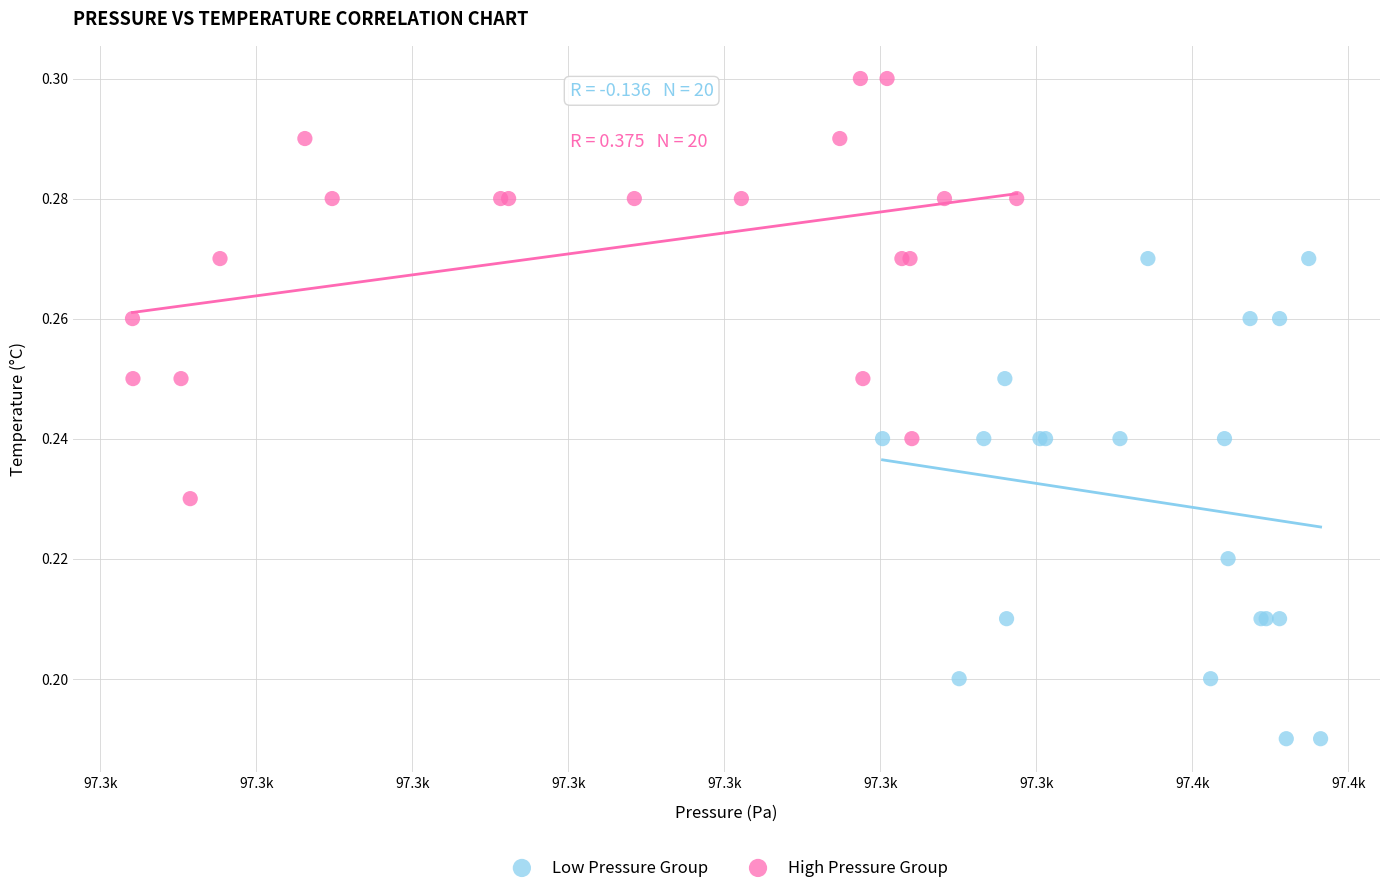

Which series contains the highest Y value?

High Pressure Group